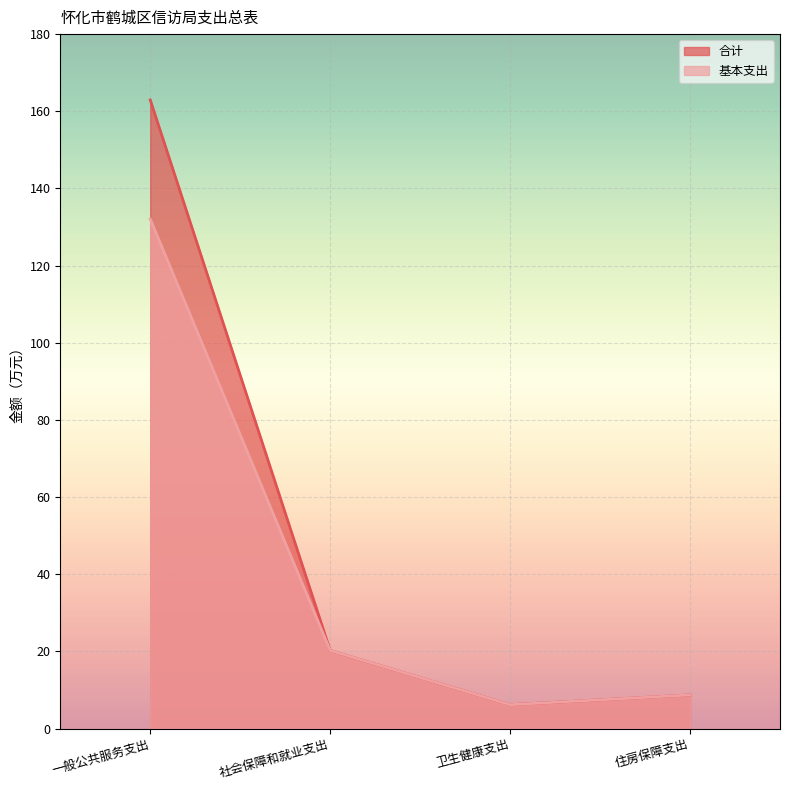

What is the difference between the 合计 values at 一般公共服务支出 and 住房保障支出?

154.2